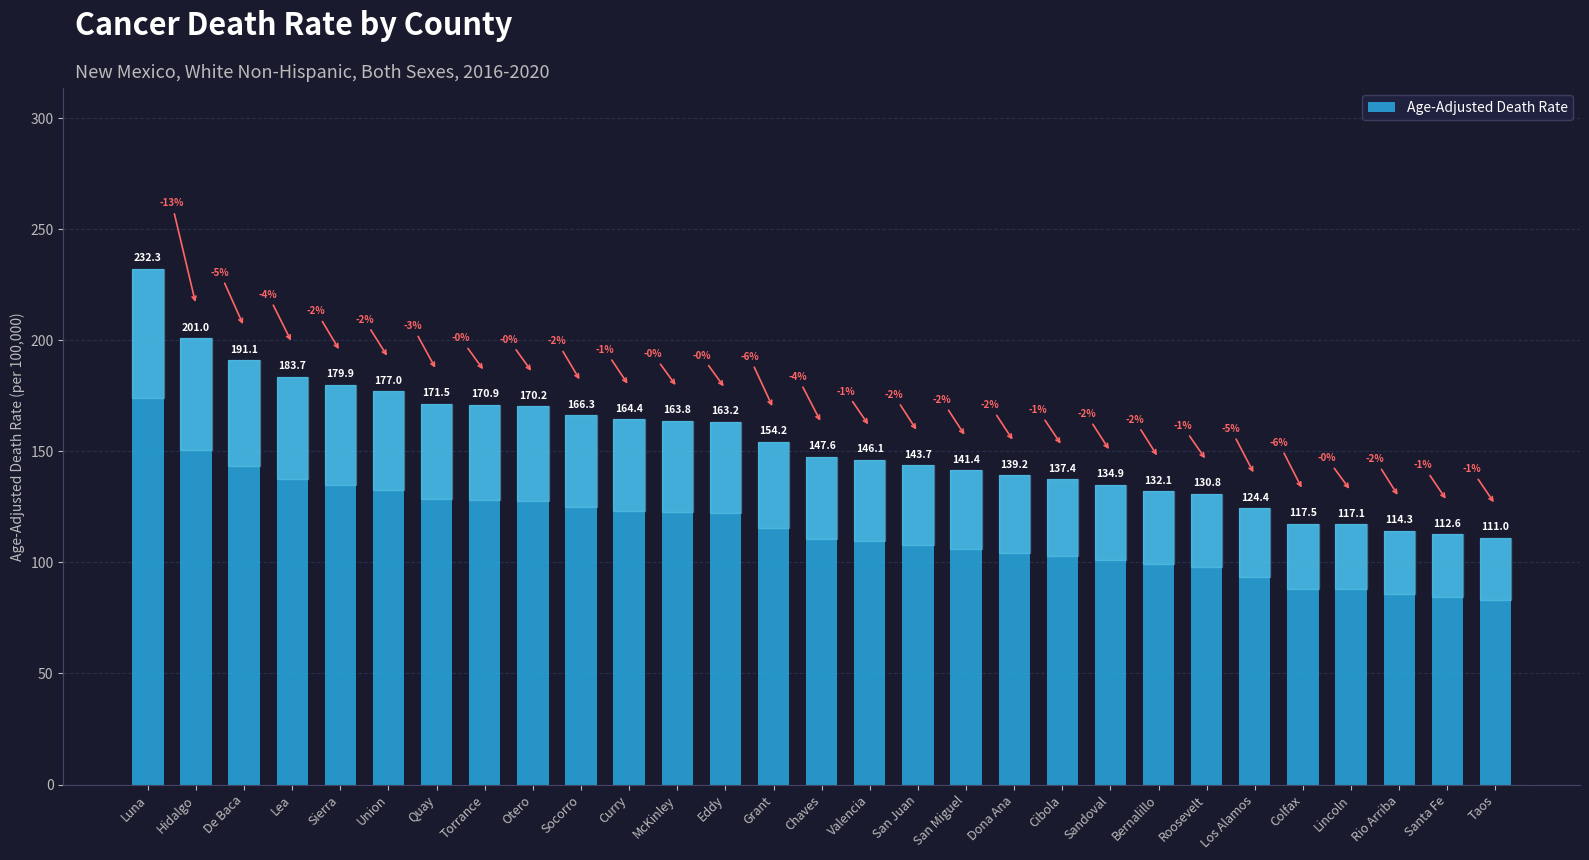

List the labels in order of value, largest first.

Luna, Hidalgo, De Baca, Lea, Sierra, Union, Quay, Torrance, Otero, Socorro, Curry, McKinley, Eddy, Grant, Chaves, Valencia, San Juan, San Miguel, Dona Ana, Cibola, Sandoval, Bernalillo, Roosevelt, Los Alamos, Colfax, Lincoln, Rio Arriba, Santa Fe, Taos